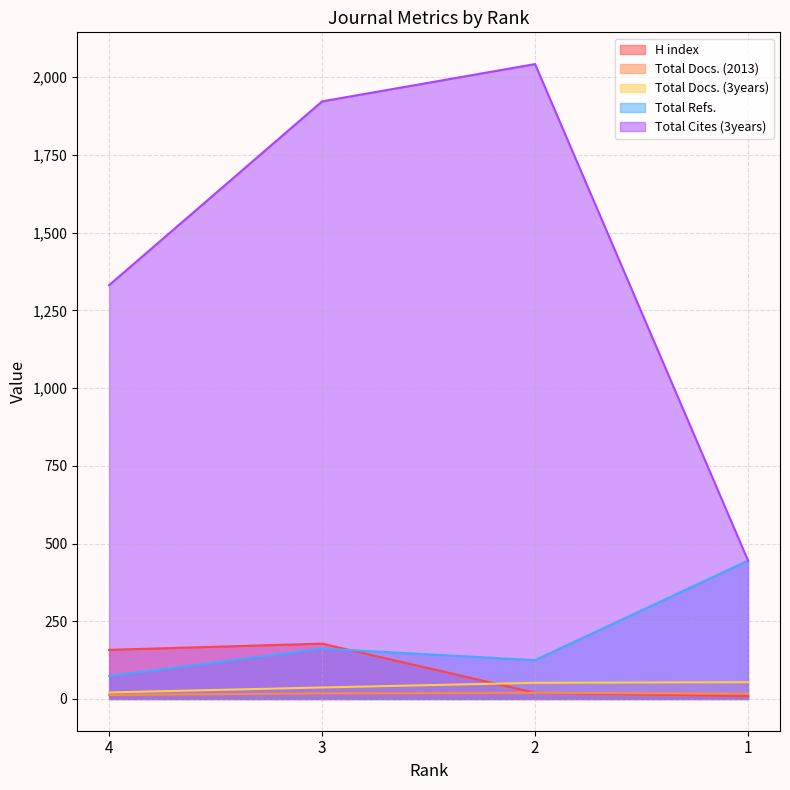

At which label does Total Cites (3years) reach its minimum?

1